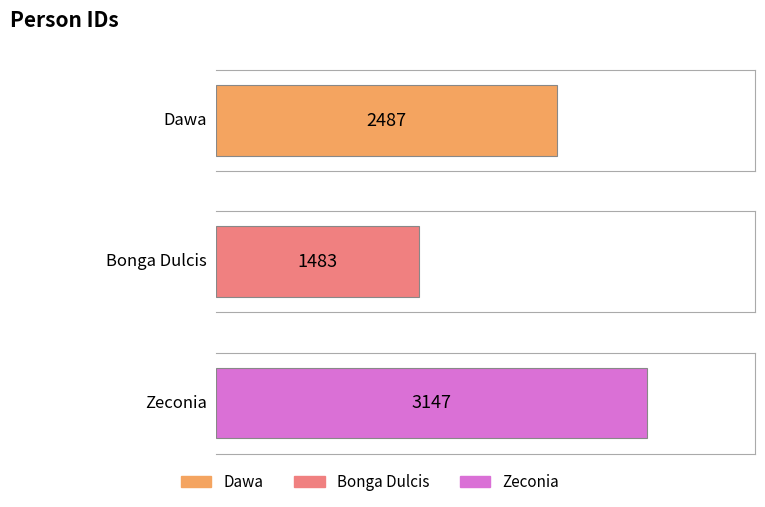

What is the change in value from Dawa to Zeconia?

+660